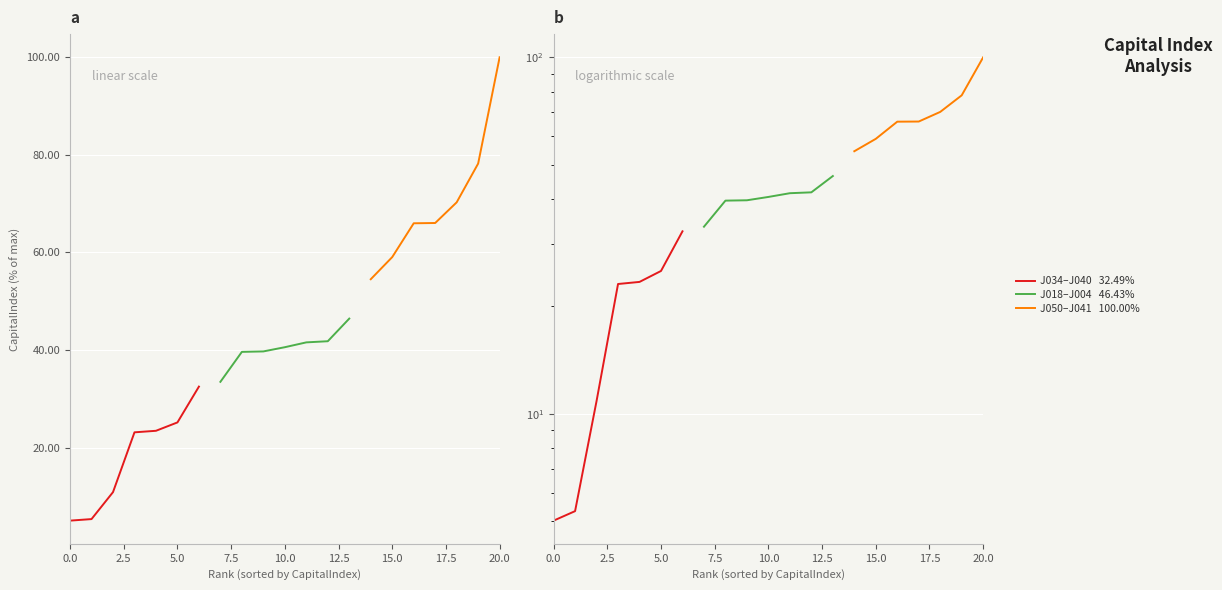

Rank the series by their maximum value, from highest to lowest.

J050–J041   100.00%, J018–J004   46.43%, J034–J040   32.49%